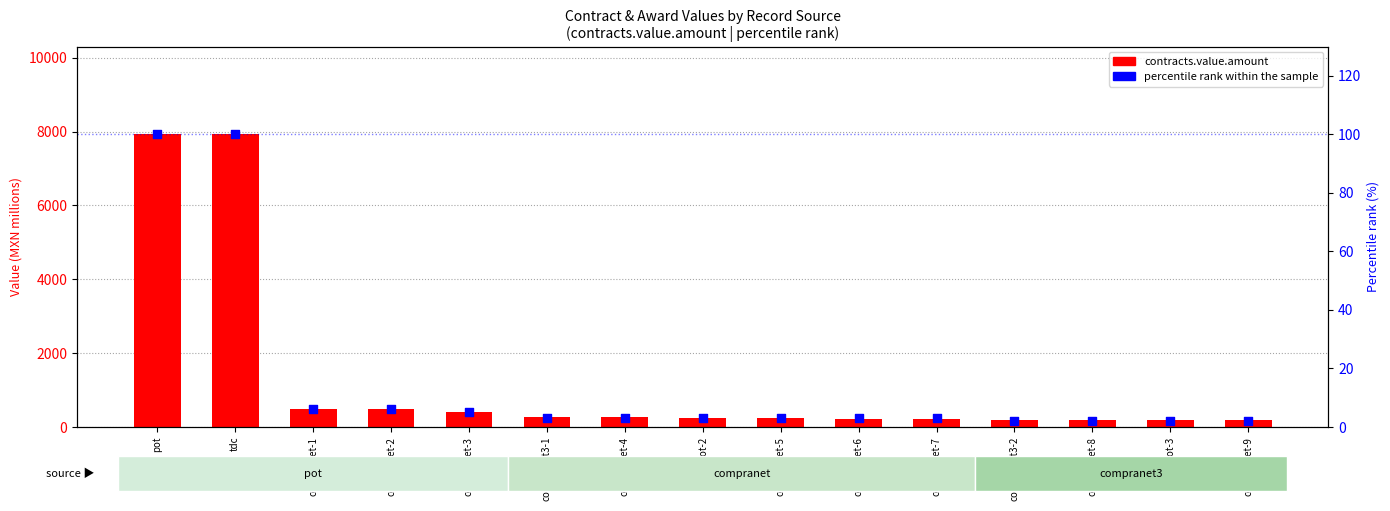

Is the value of contracts.value.amount at pot-2 greater than the value of percentile rank within the sample at pot-3?

Yes